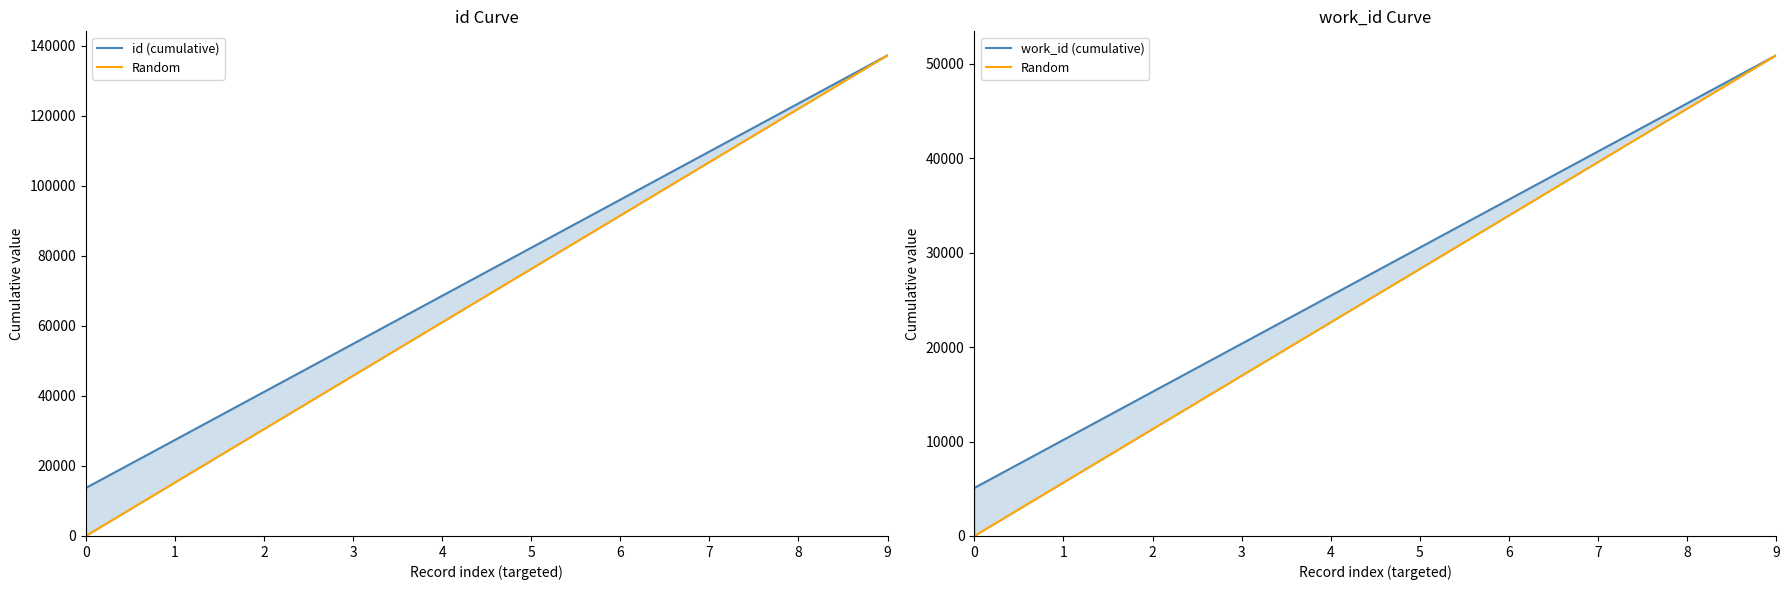

What is the average value of the work_id (cumulative) series?

27984.0